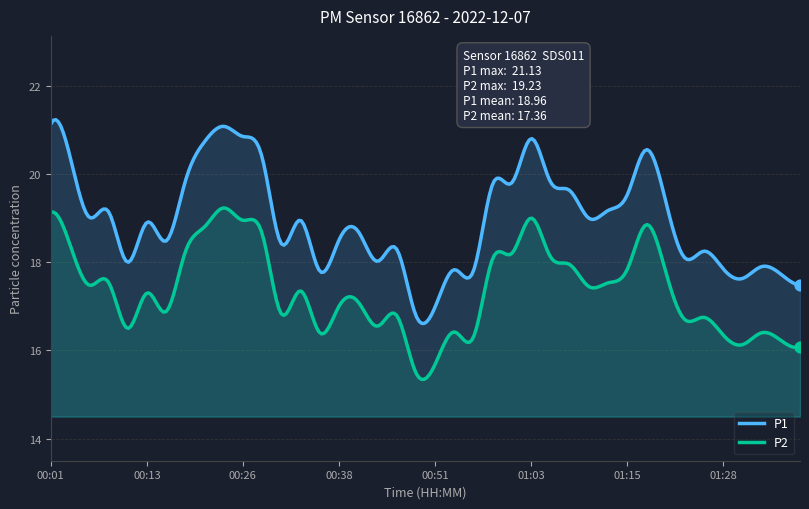

Which series has the largest total across all categories?

P1